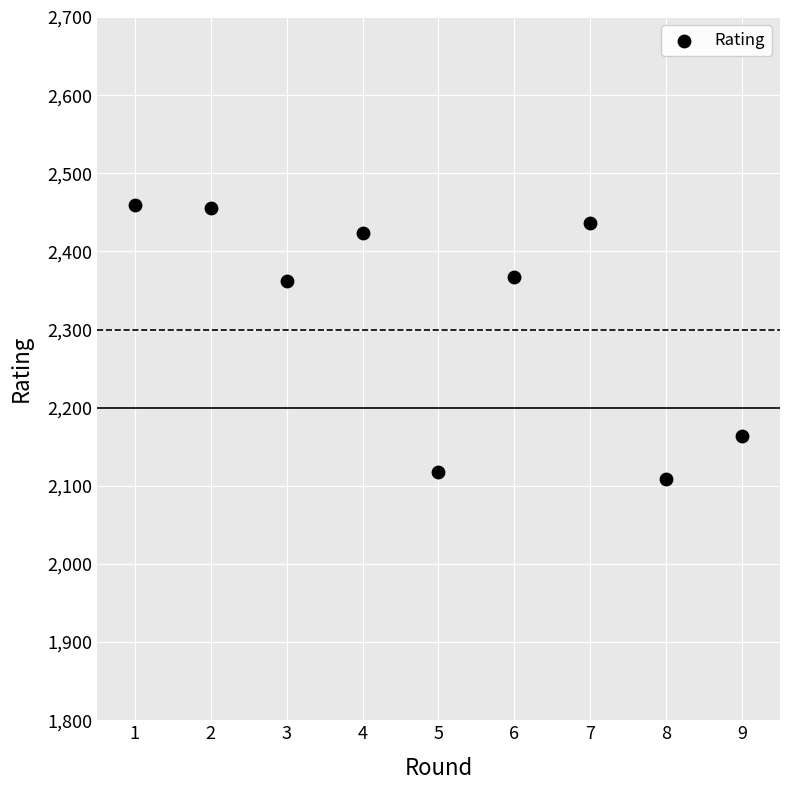

What is the average X value?

5